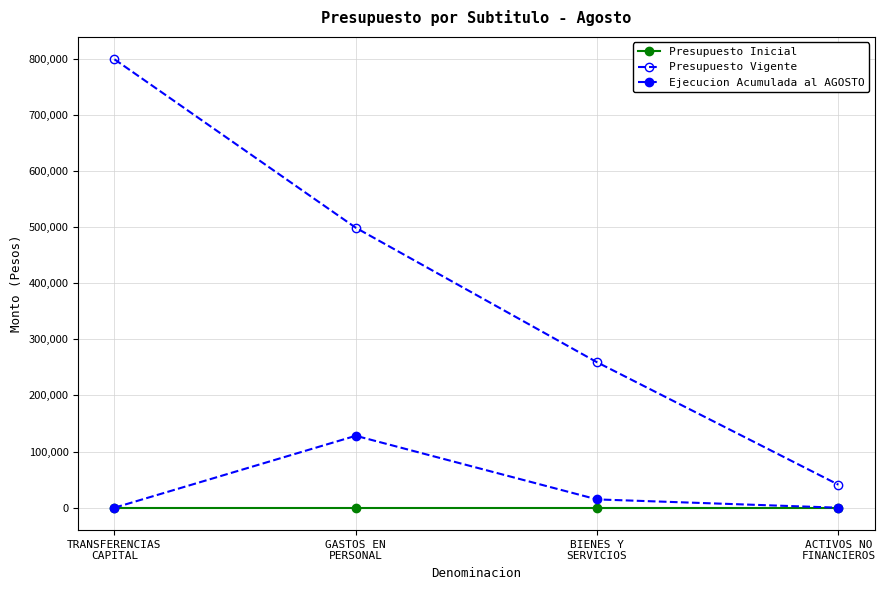

Reading left to right, list all the values displayed in this chart.

Presupuesto Inicial: 0	0	0	0
Presupuesto Vigente: 798600	498600	259000	41000
Ejecucion Acumulada al AGOSTO: 0	128094	14774	0